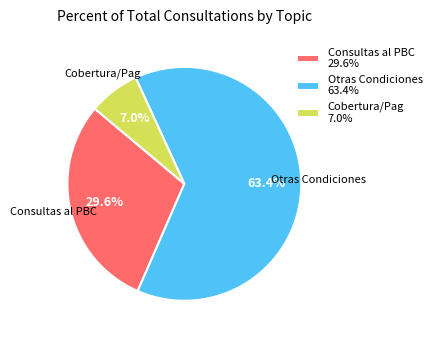

What portion of the pie excludes Otras Condiciones 63.4%?

36.6%